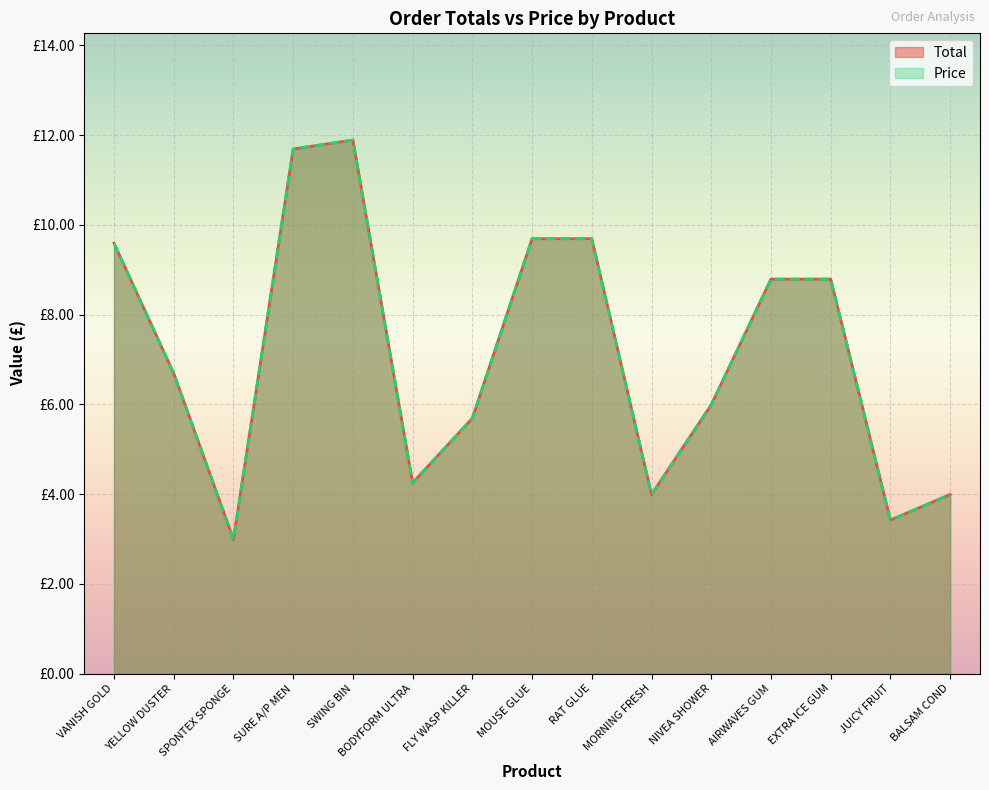

Is it true that Price equals 8.8 at AIRWAVES GUM?

True